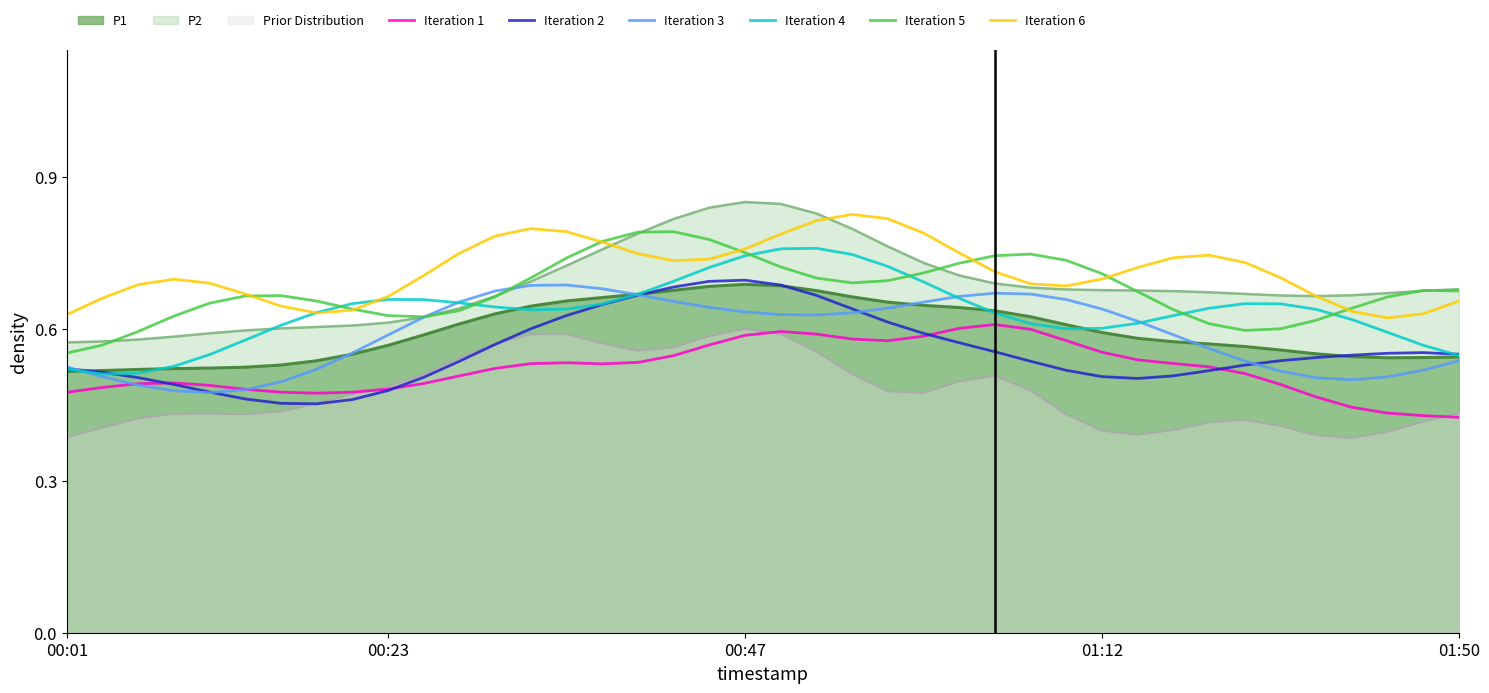

True or false: Iteration 5 and Prior Distribution cross at least once.

False